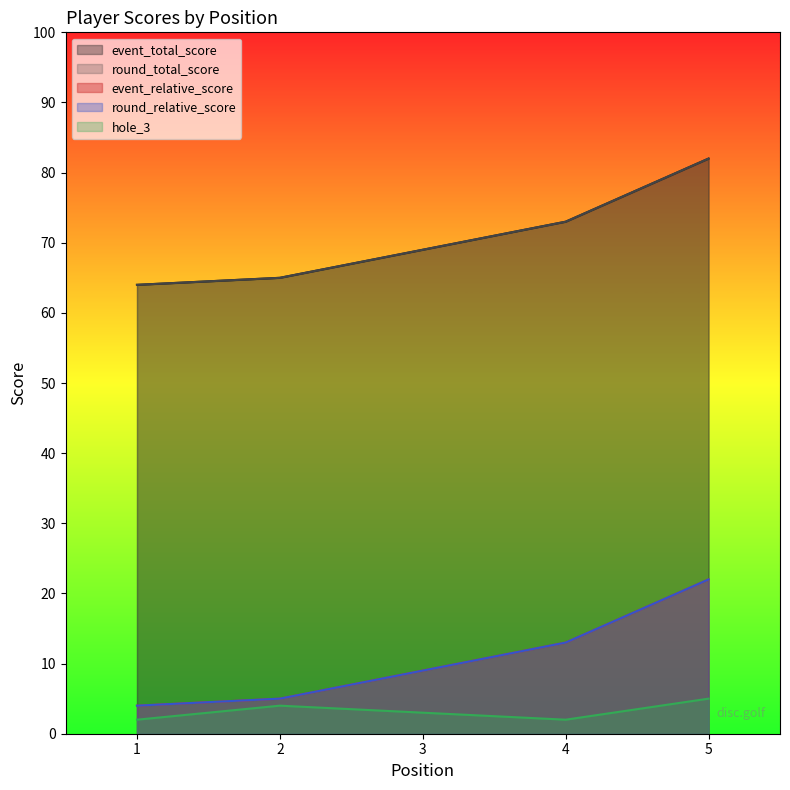

Count the number of categories in the chart.

5